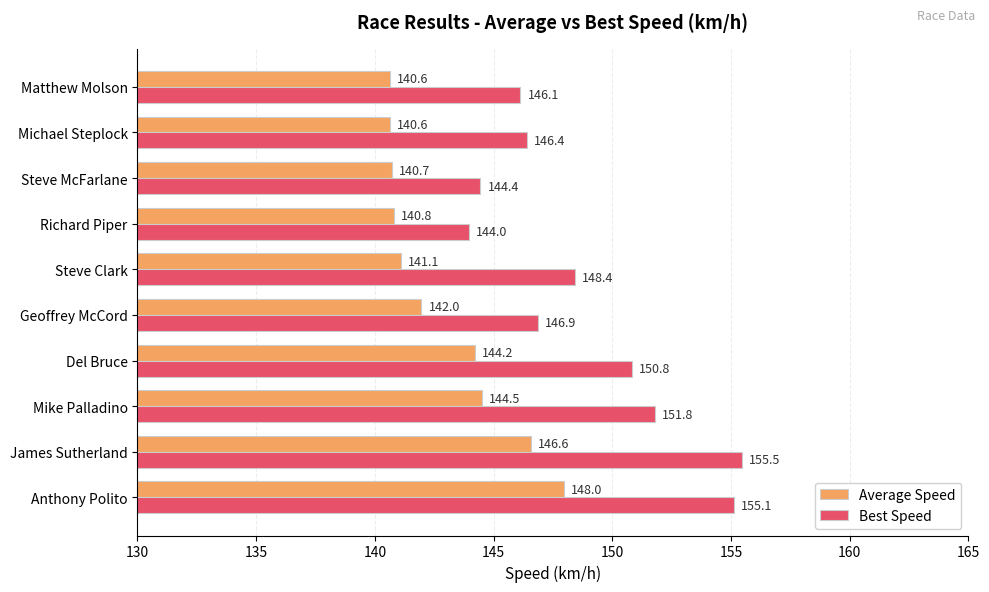

At which category is the sum across all series the highest?

Anthony Polito